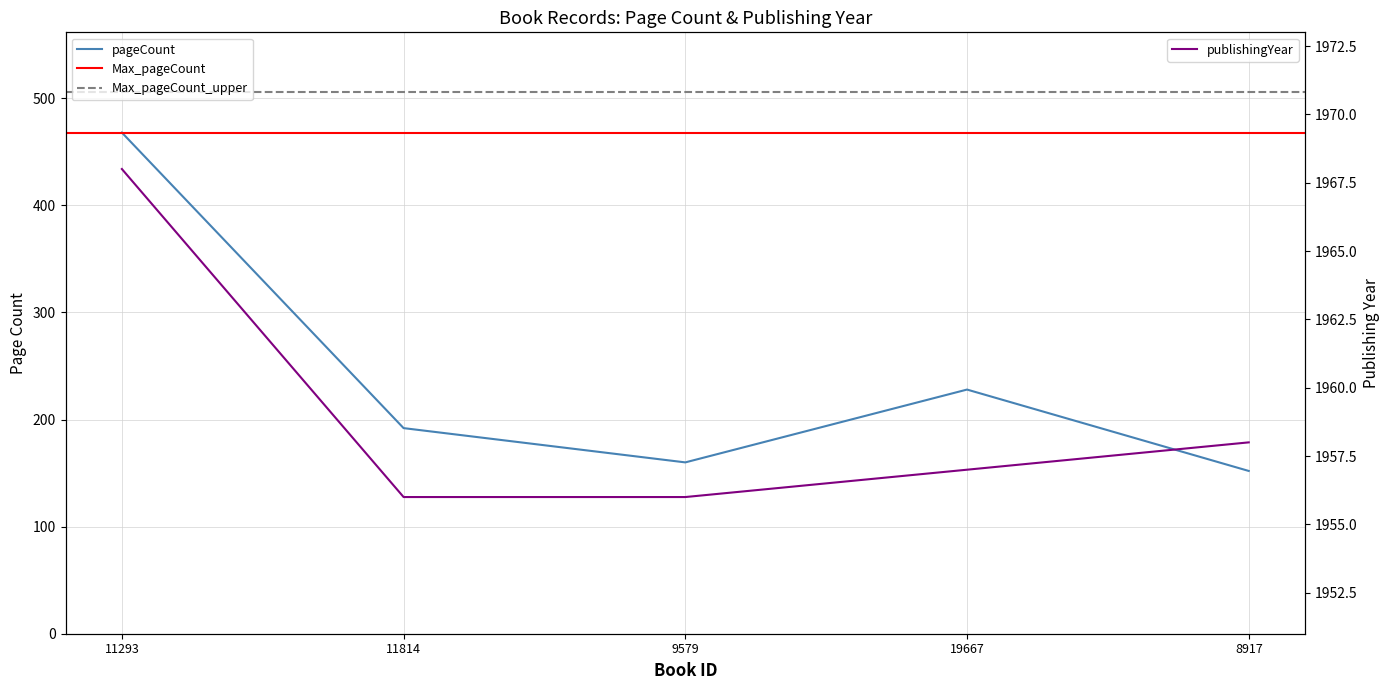

True or false: publishingYear has a value of 2666 at 19667.

False